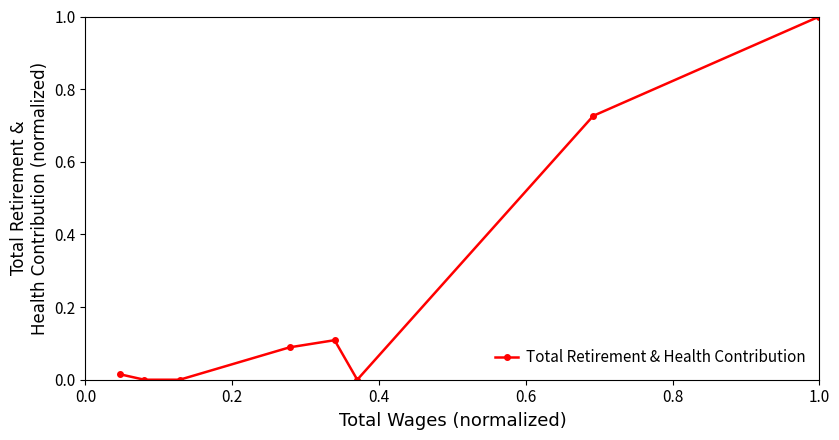

What is the difference between the maximum and minimum values?

1.0